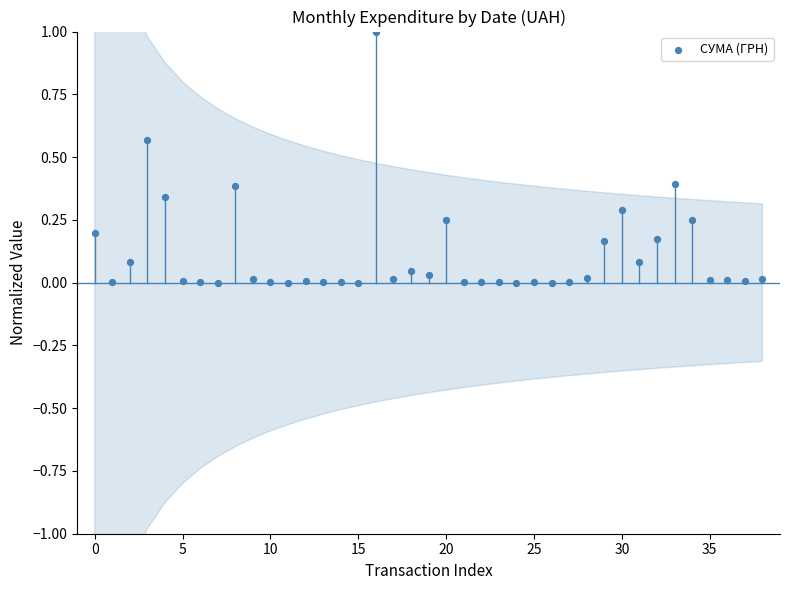

What is the range of Y values (max minus min)?

1.0